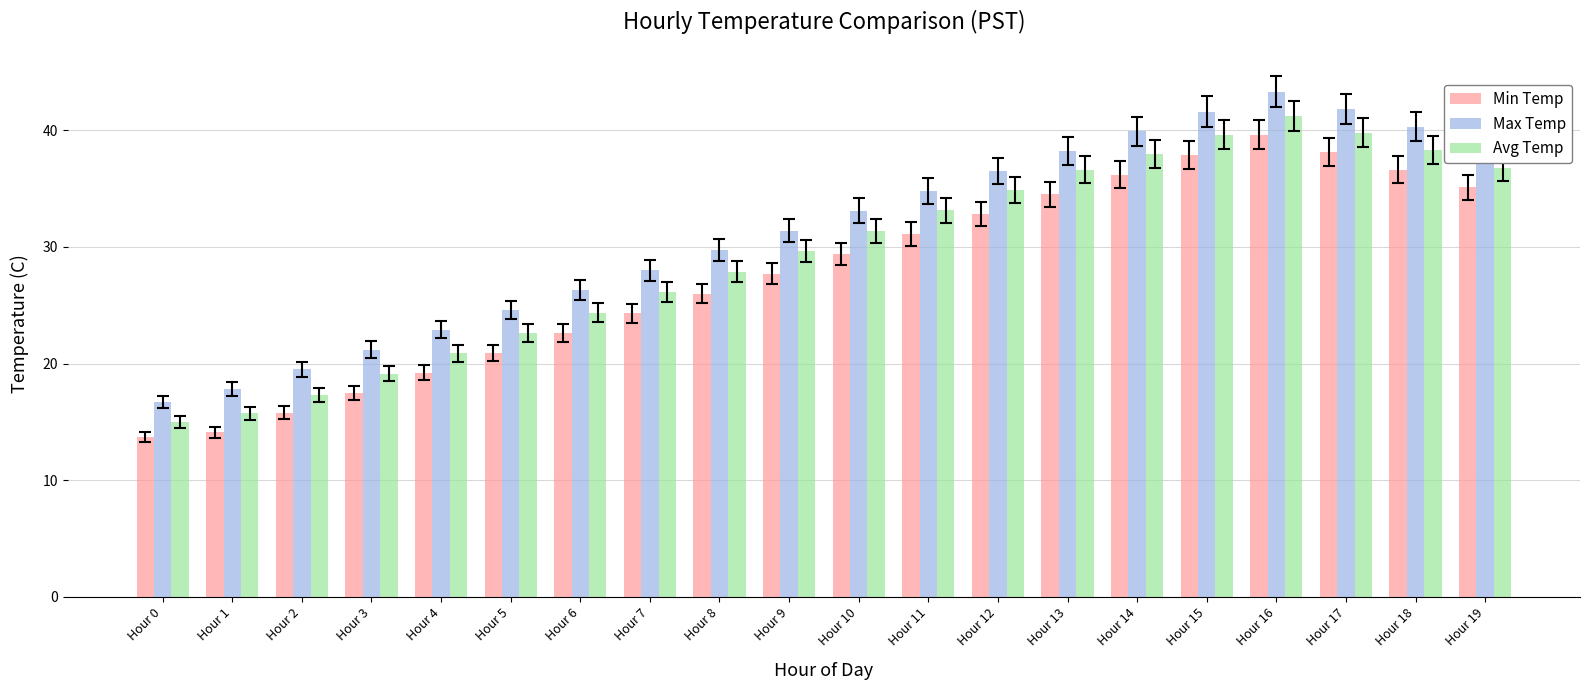

What is the smallest value displayed?

13.7